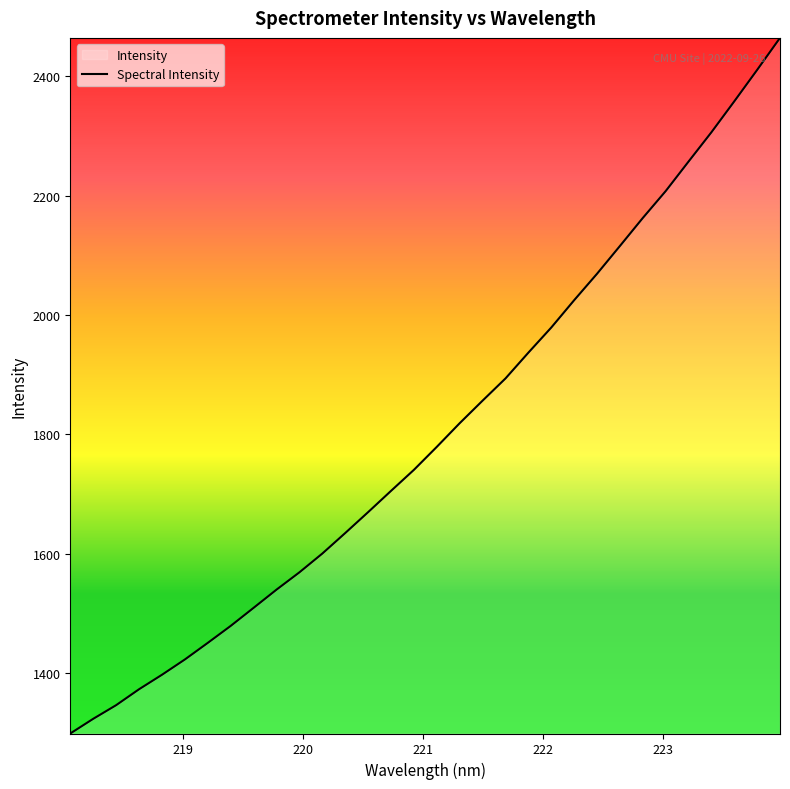

How many data points are less than 1779?

16